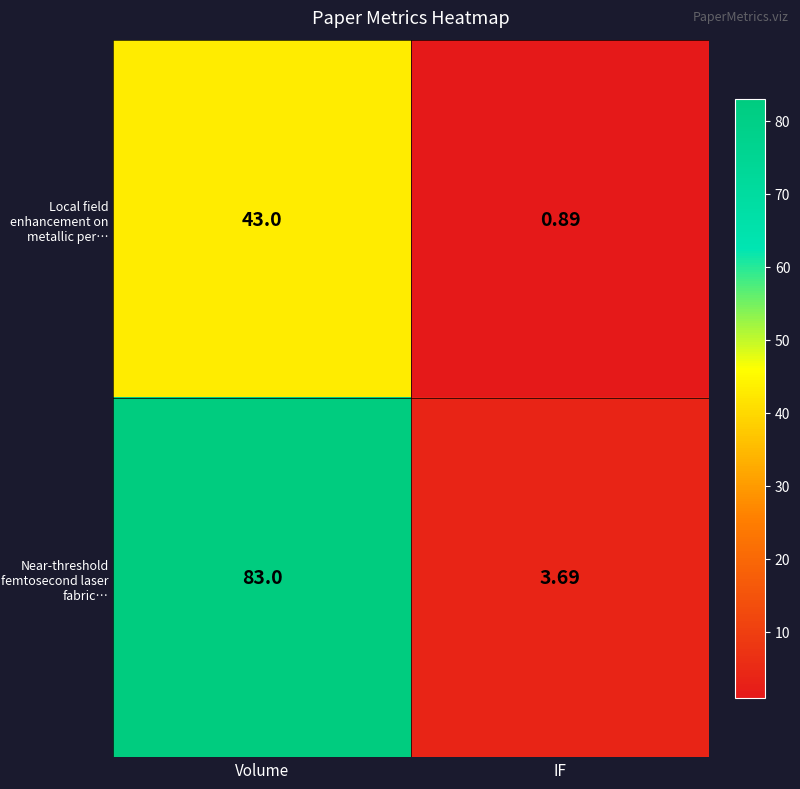

What is the total value across all series at Volume?

126.0